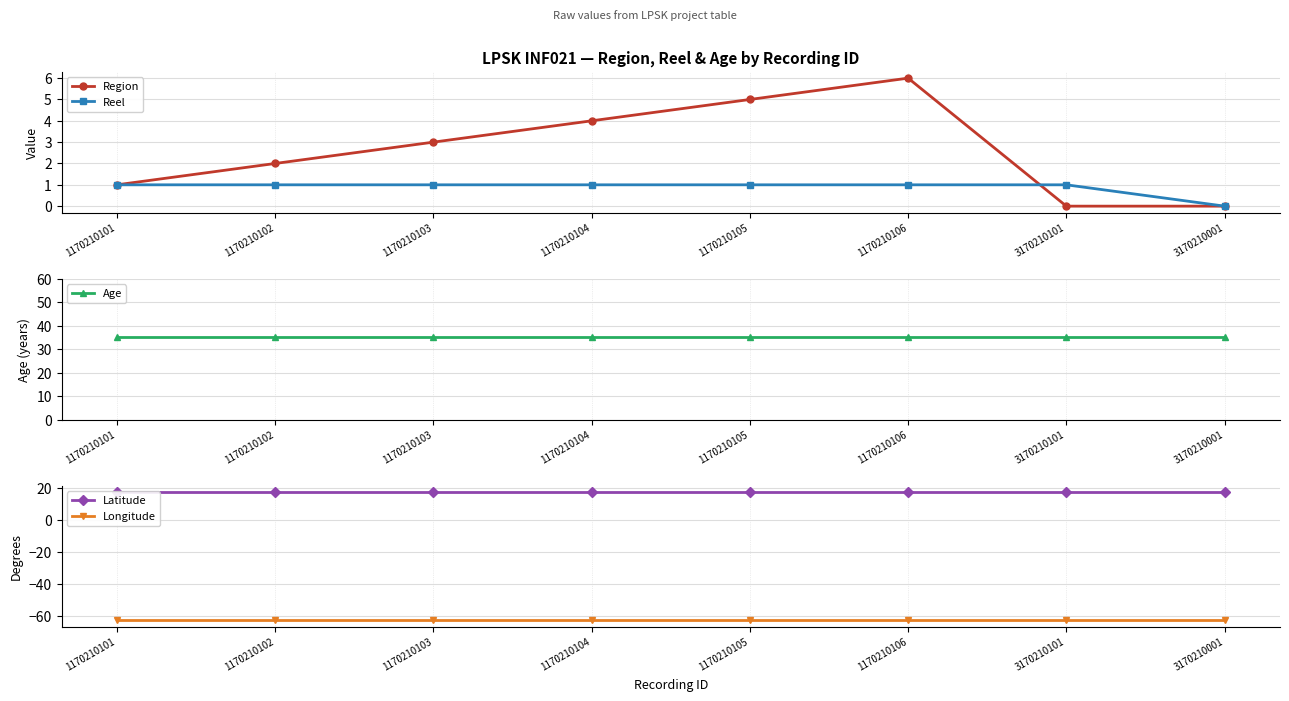

After their last crossing, which series has the higher values: Region or Reel?

Reel